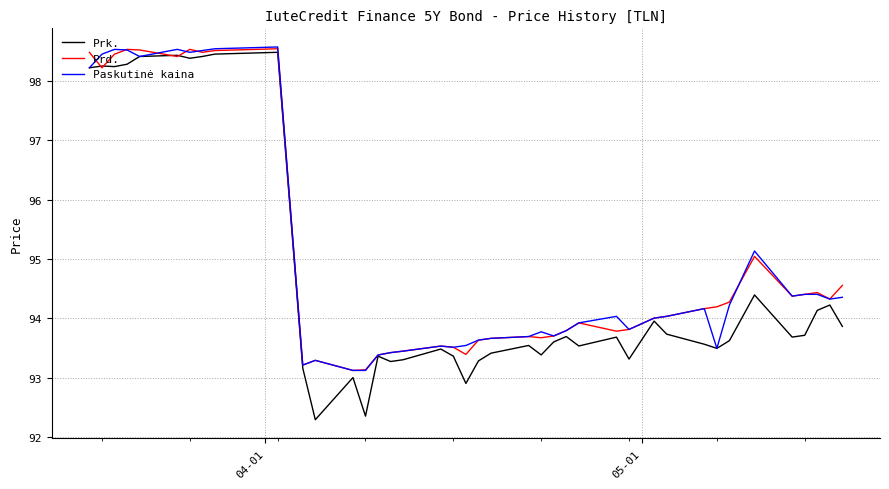

What is the minimum value shown in the chart?

92.3